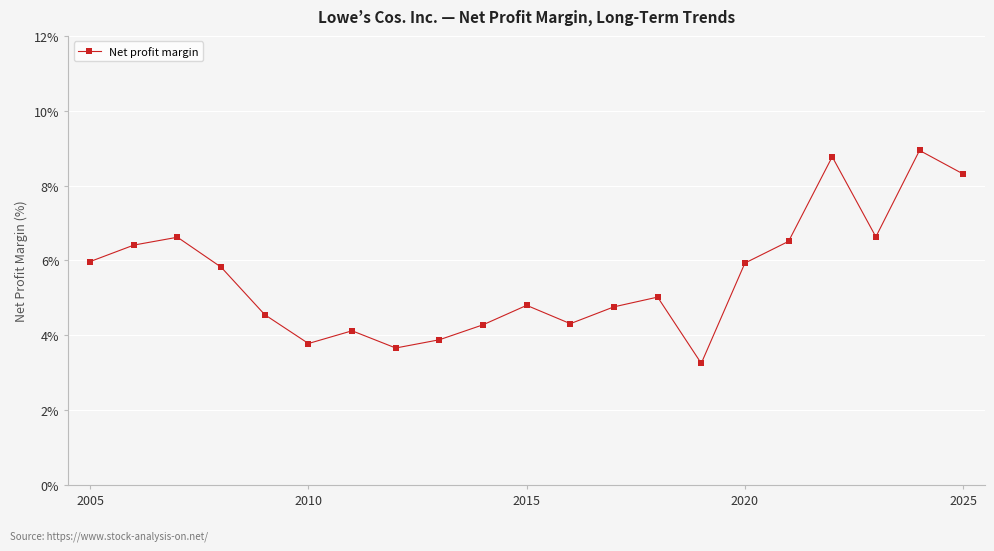

What is the value of the 9th point from the left?

3.9